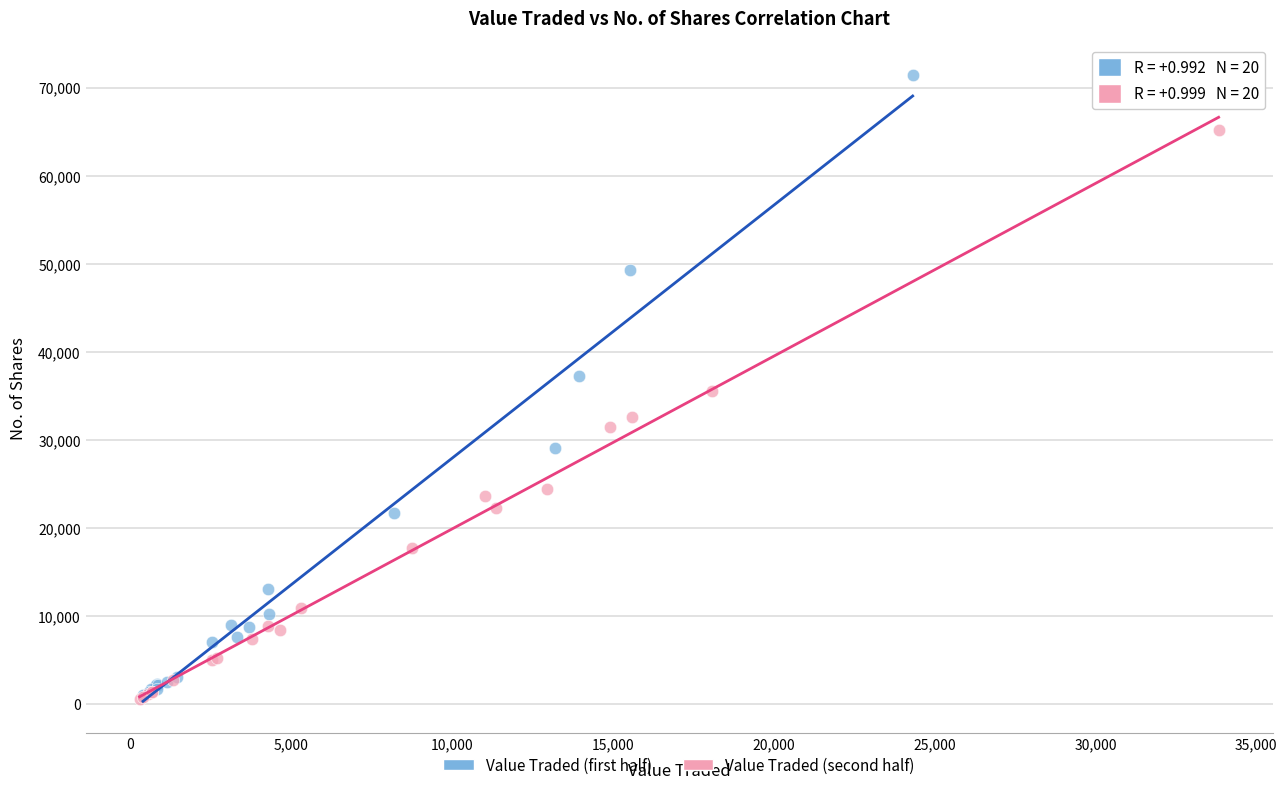

What are all the series names shown in the legend?

Value Traded (first half), Value Traded (second half)